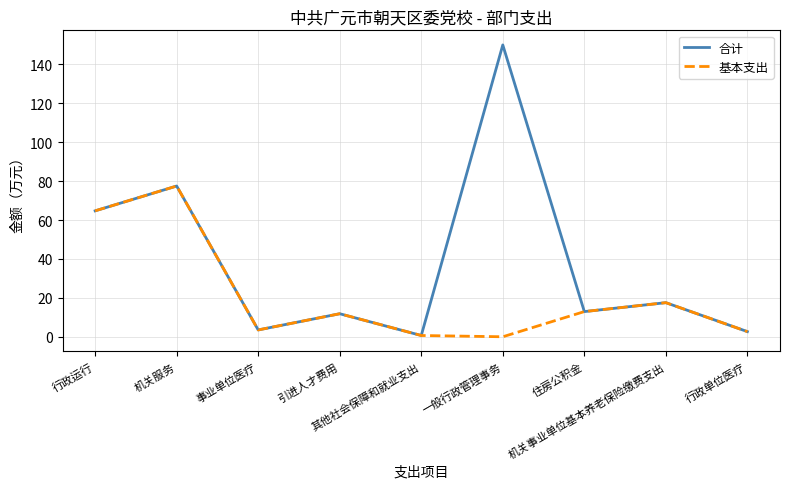

At which category does 基本支出 reach its first local peak?

机关服务